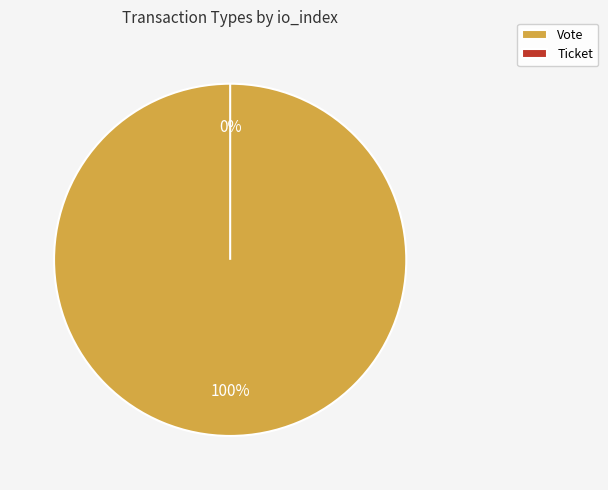

Is it true that Vote is 90% of the pie?

False